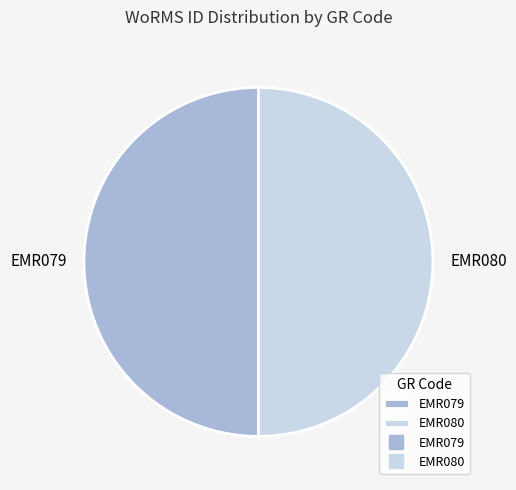

How many slices are in this pie chart?

2